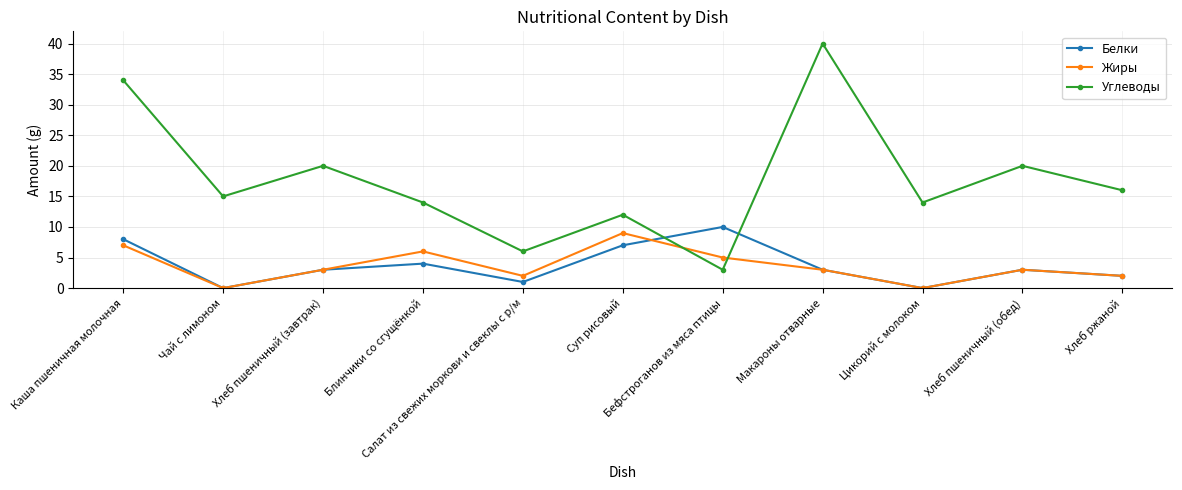

What position from the left is Салат из свежих моркови и свеклы с р/м?

5